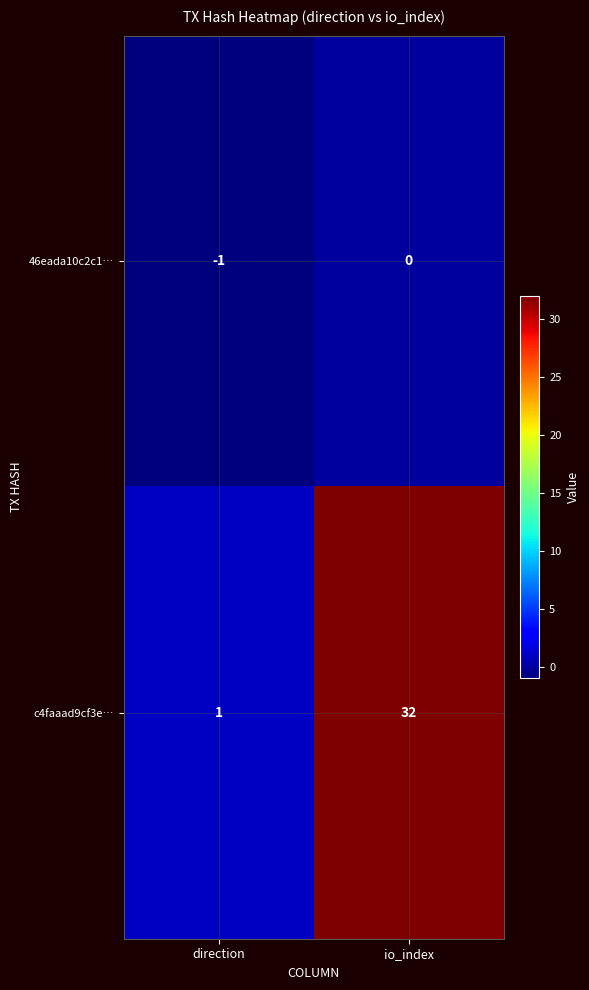

What is the difference between the highest and lowest values at direction?

2